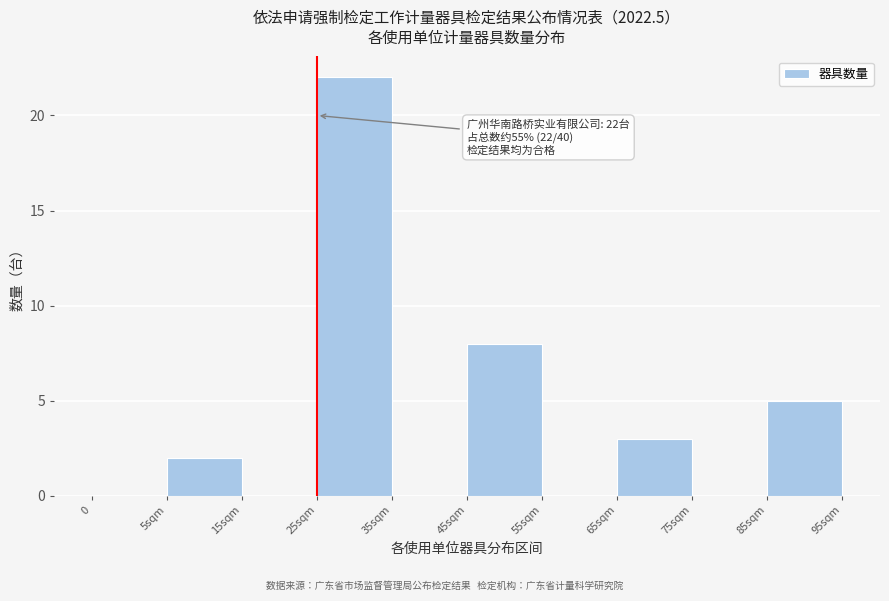

Reading right to left, transcribe all the data shown in this chart.

85sqm=5	75sqm=0	65sqm=3	55sqm=0	45sqm=8	35sqm=0	25sqm=22	15sqm=0	5sqm=2	0=0